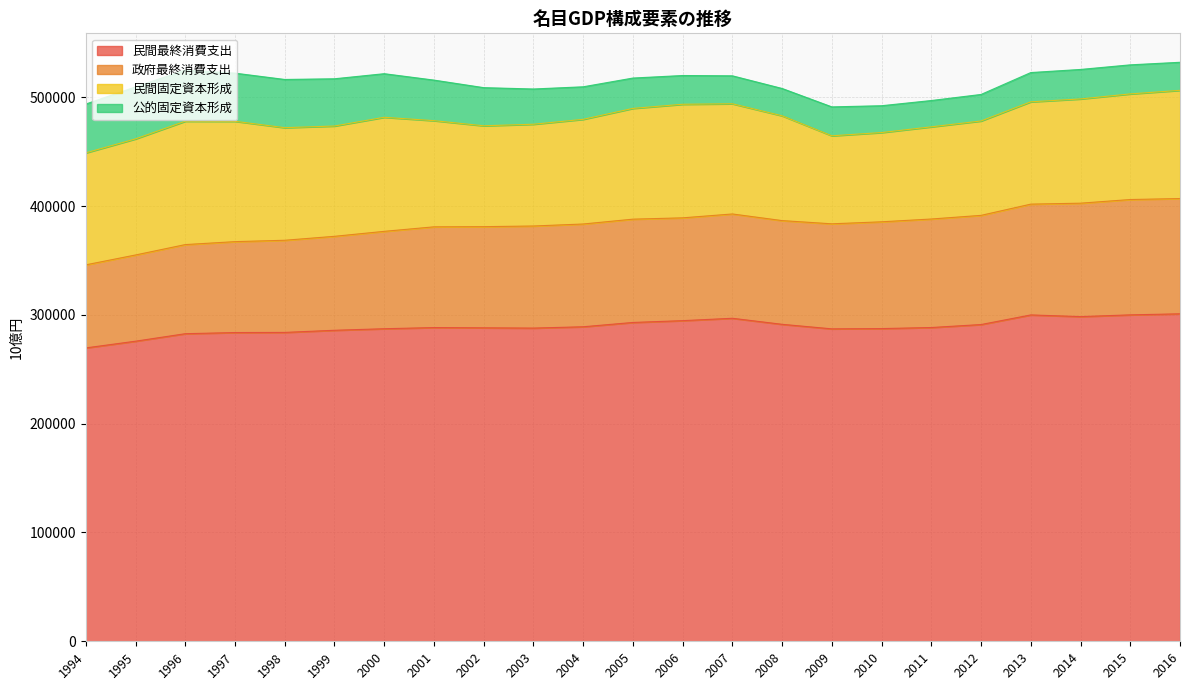

What is the total value across all series at 1997?

522242.5